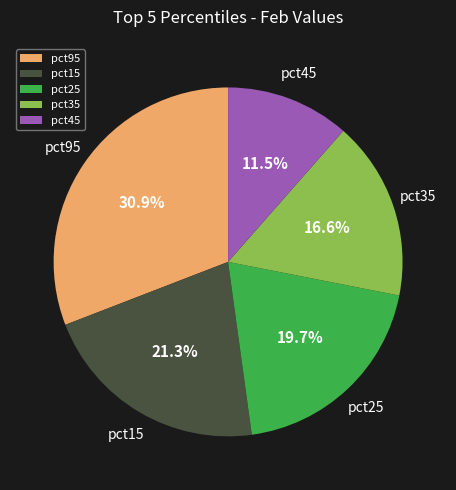

Rank the categories by value from highest to lowest.

pct95, pct15, pct25, pct35, pct45